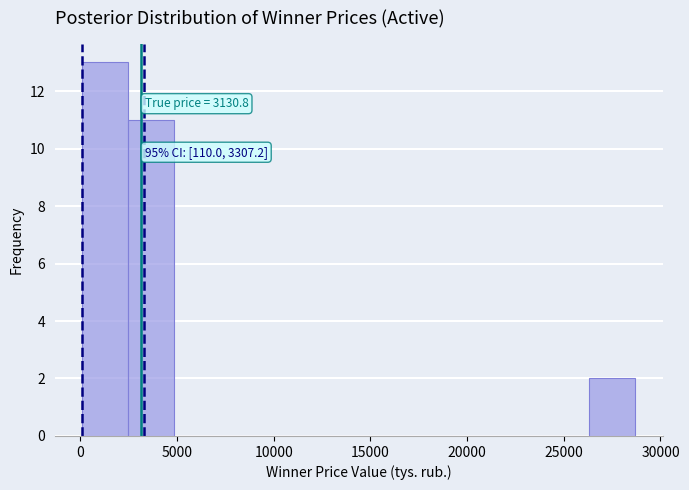

Which range on the x-axis has the tallest bar?

0 to 2500